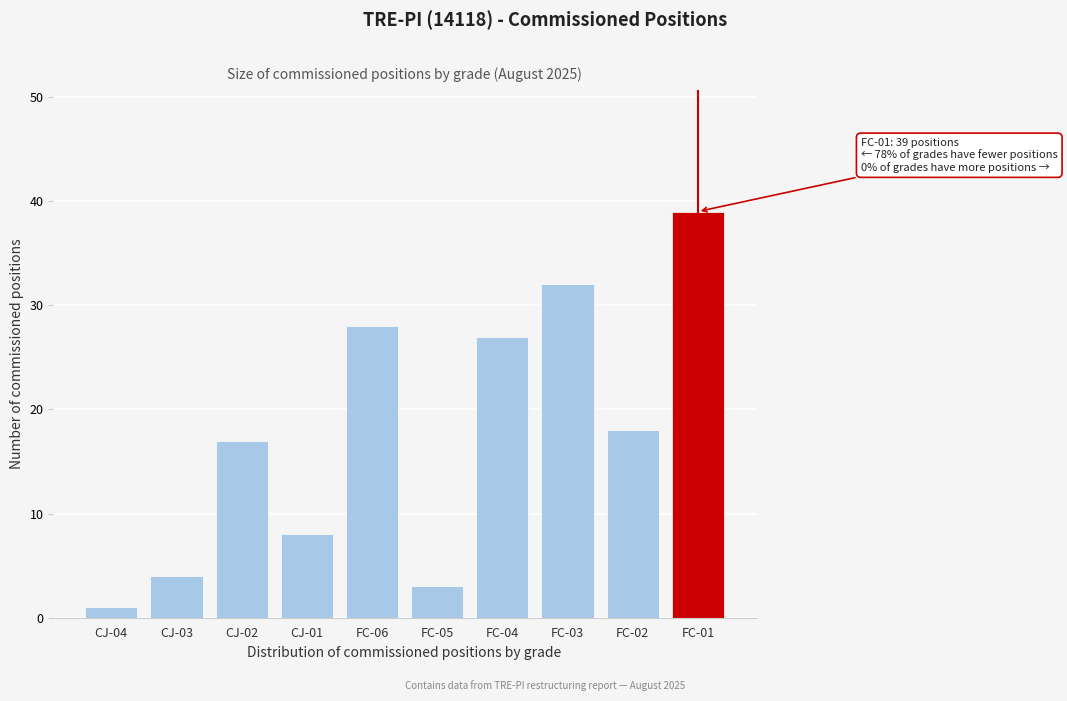

Reading left to right, extract all data points from this chart.

1	4	17	8	28	3	27	32	18	39